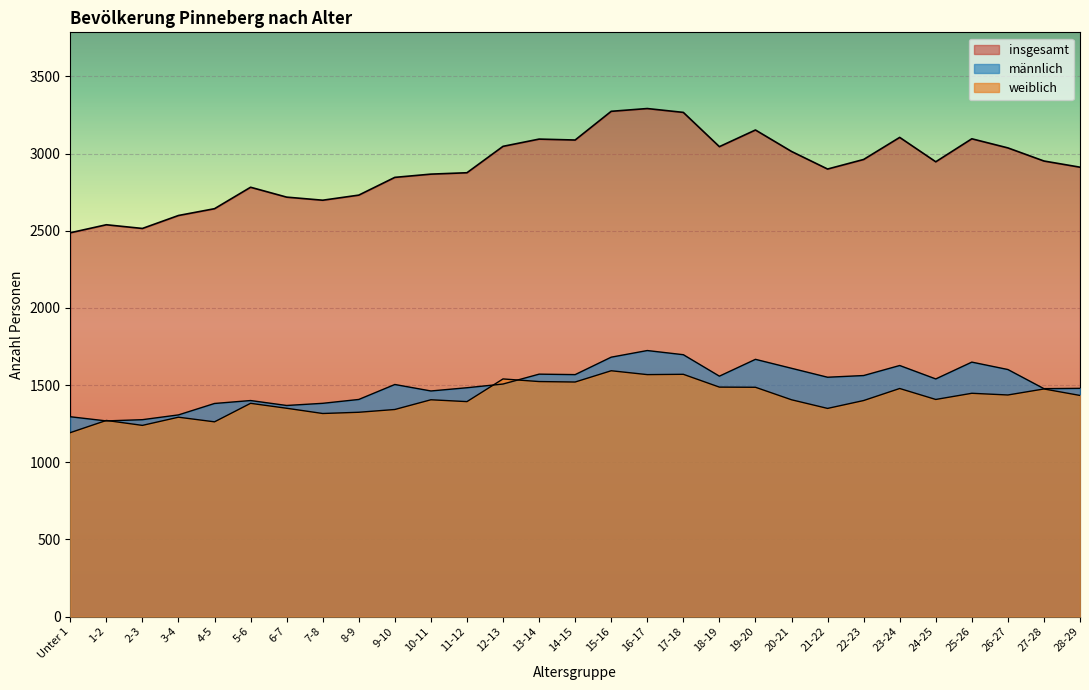

What is the difference between the highest and lowest values at 19-20?

1667